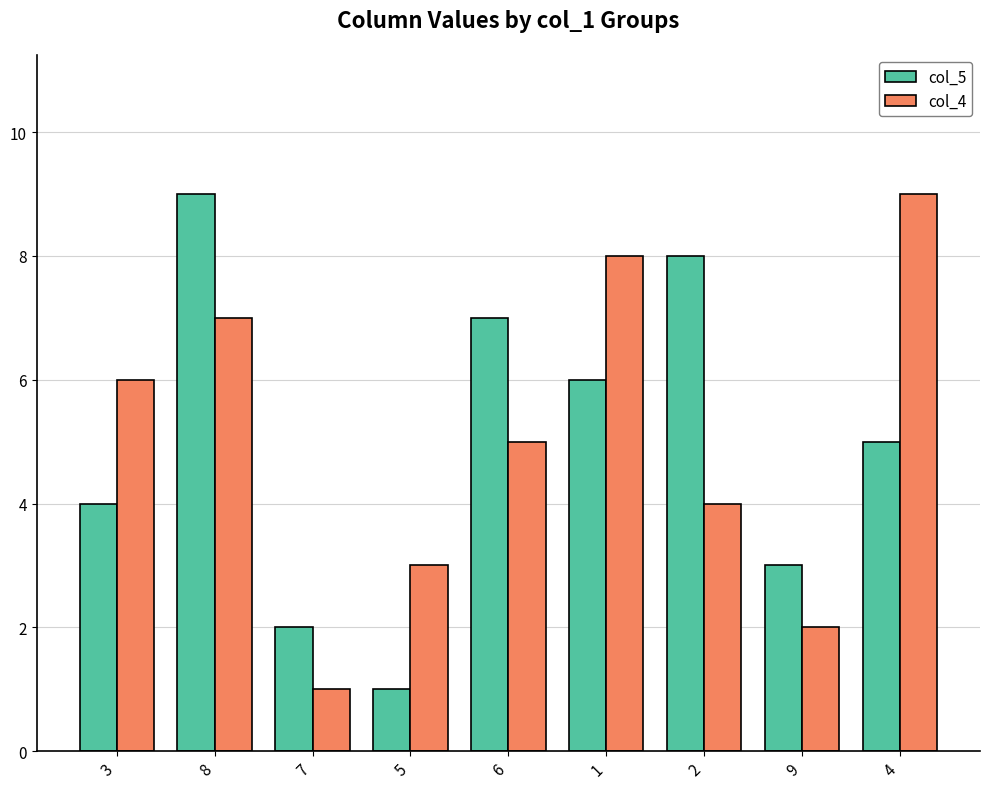

Reading right to left, what are all the values shown in this chart?

col_5: 4=5	9=3	2=8	1=6	6=7	5=1	7=2	8=9	3=4
col_4: 4=9	9=2	2=4	1=8	6=5	5=3	7=1	8=7	3=6